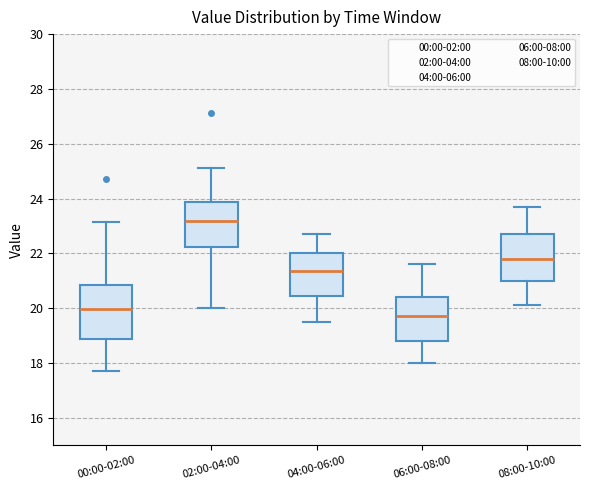

Reading left to right, read every box against the y-axis: the position of its median line, the range the box covers, and the ends of its whiskers. The values are not printed on the chart, so give them approximately, as read against the axis.

00:00-02:00: median 20.0, box 18.8 to 20.8, whiskers 17.8 to 23.2
02:00-04:00: median 23.2, box 22.2 to 23.8, whiskers 20.0 to 25.2
04:00-06:00: median 21.4, box 20.4 to 22.0, whiskers 19.6 to 22.8
06:00-08:00: median 19.8, box 18.8 to 20.4, whiskers 18.0 to 21.6
08:00-10:00: median 21.8, box 21.0 to 22.8, whiskers 20.2 to 23.8